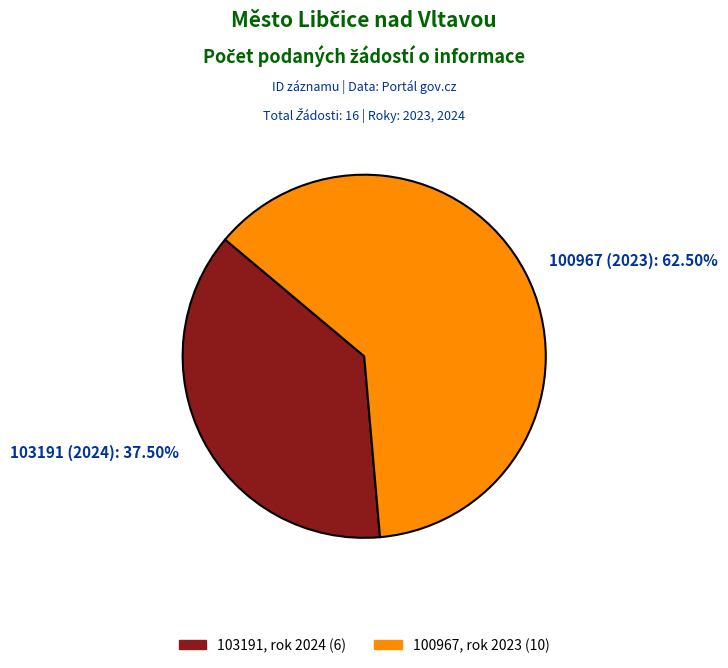

How many slices are in this pie chart?

2